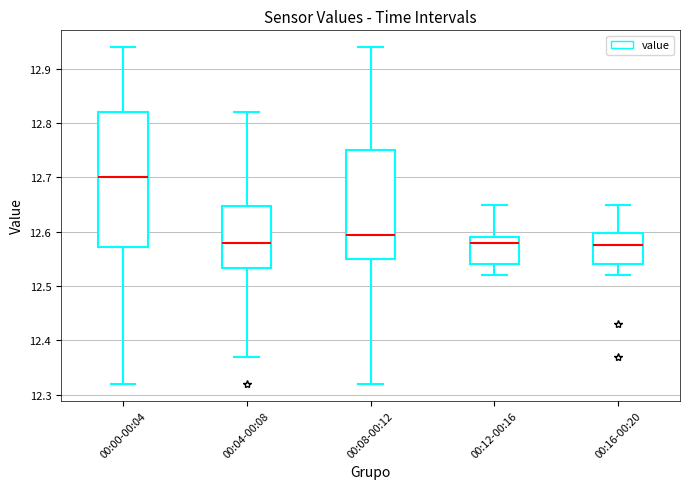

Reading left to right, read every box against the y-axis: the position of its median line, the range the box covers, and the ends of its whiskers. The values are not printed on the chart, so give them approximately, as read against the axis.

00:00-00:04: median 12.70, box 12.57 to 12.82, whiskers 12.32 to 12.94
00:04-00:08: median 12.58, box 12.53 to 12.65, whiskers 12.37 to 12.82
00:08-00:12: median 12.60, box 12.55 to 12.75, whiskers 12.32 to 12.94
00:12-00:16: median 12.58, box 12.54 to 12.59, whiskers 12.52 to 12.65
00:16-00:20: median 12.58, box 12.54 to 12.60, whiskers 12.52 to 12.65